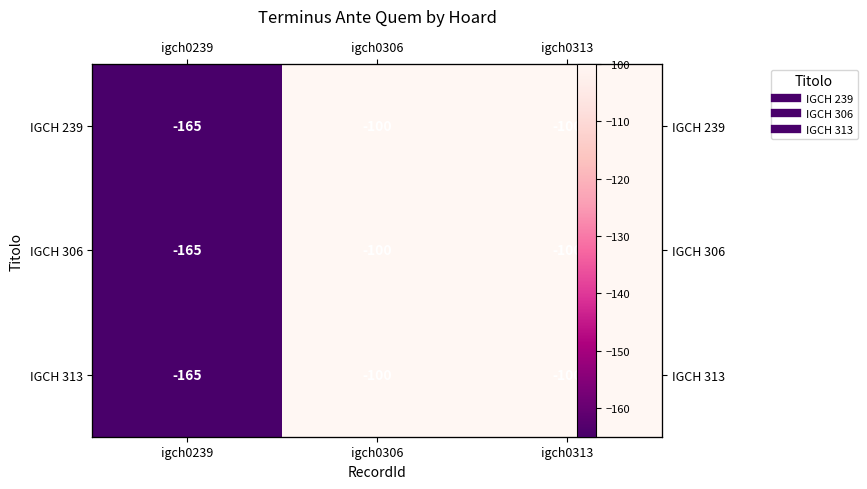

Is it true that IGCH 239 equals -158 at igch0313?

False